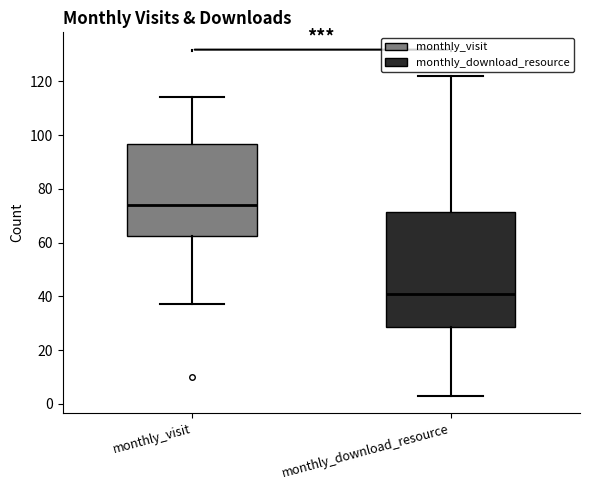

Comparing the boxes themselves (not the whiskers), which one is the tallest?

monthly_download_resource